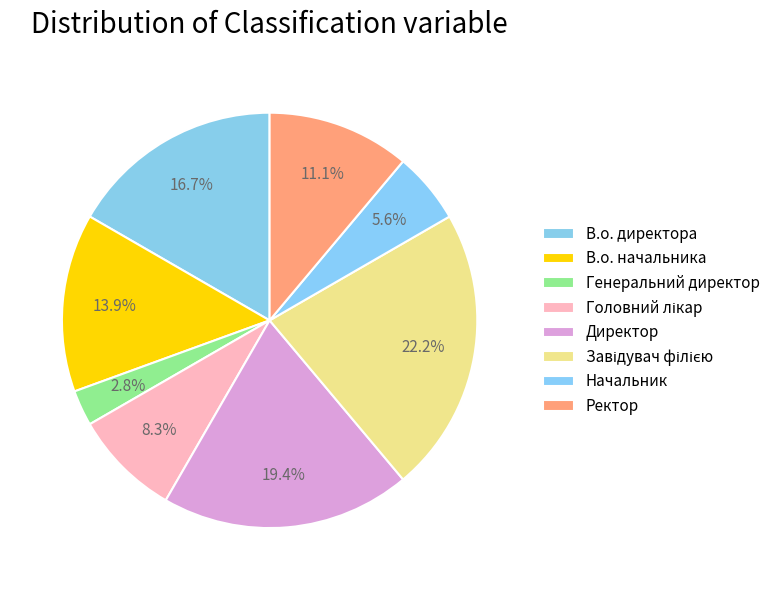

How many segments does this pie chart have?

8